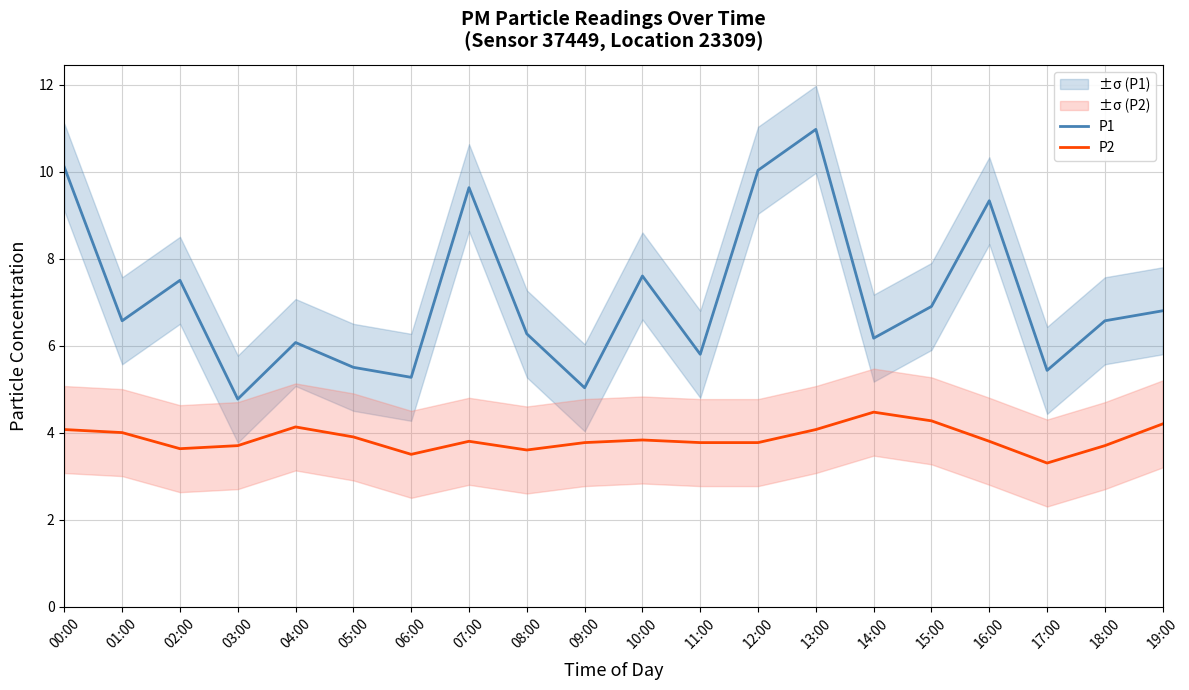

What is the average value of the P2 series?

3.9